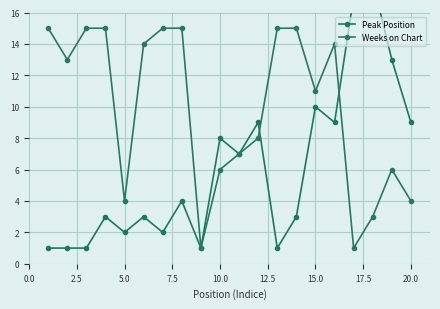

Is it true that Weeks on Chart equals 5 at 15.0?

False